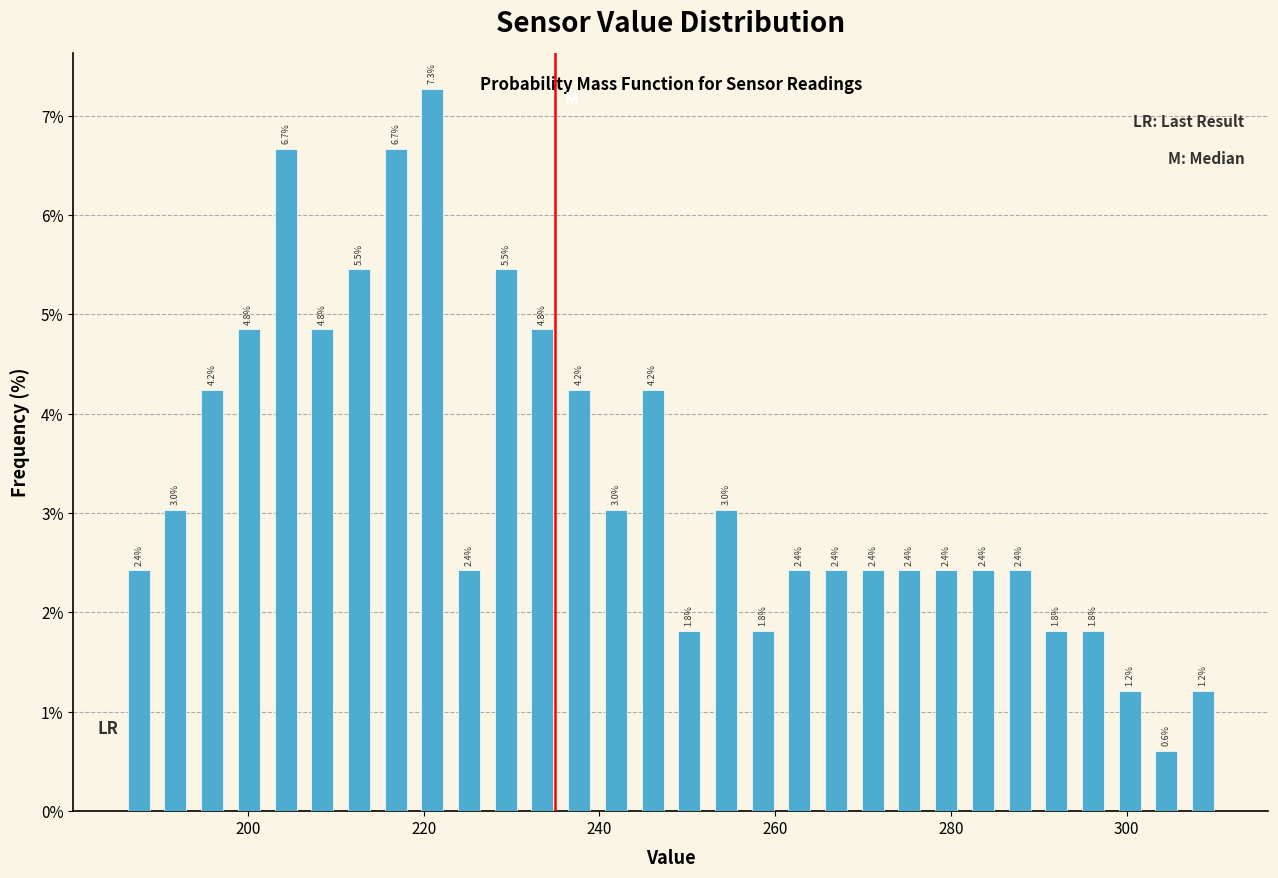

Read against the x-axis, roughly where is the centre of the tallest bar?

220